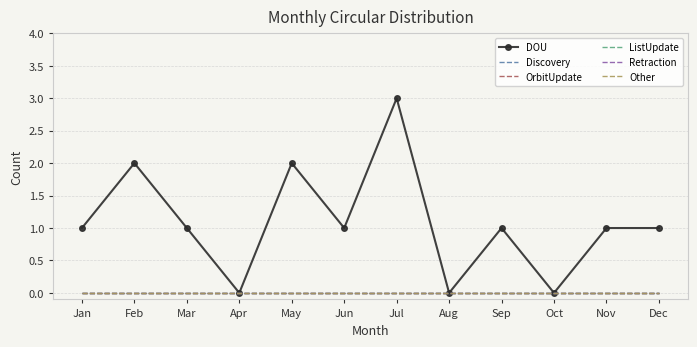

Is this an area chart (filled region under the line)?

No